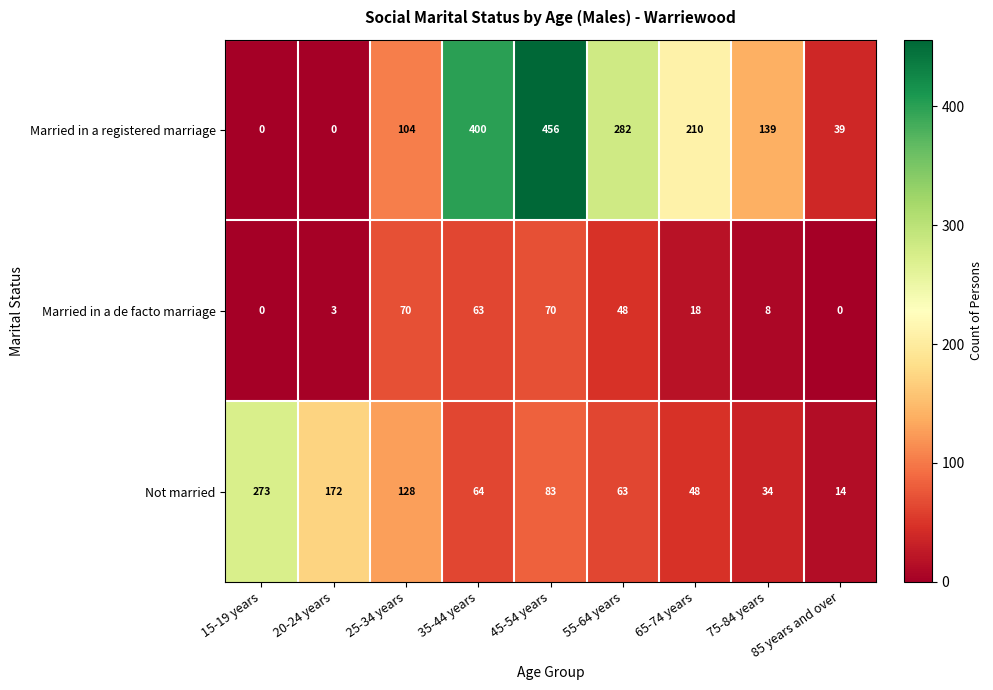

Which label corresponds to the largest value in the chart?

45-54 years